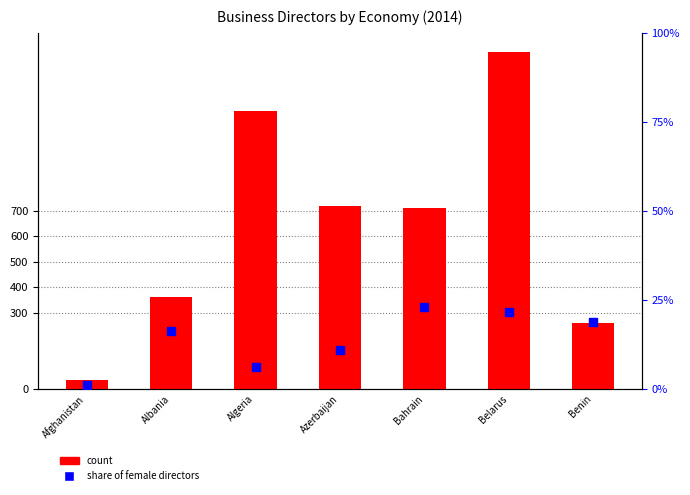

At which category is the sum across all series the highest?

Belarus